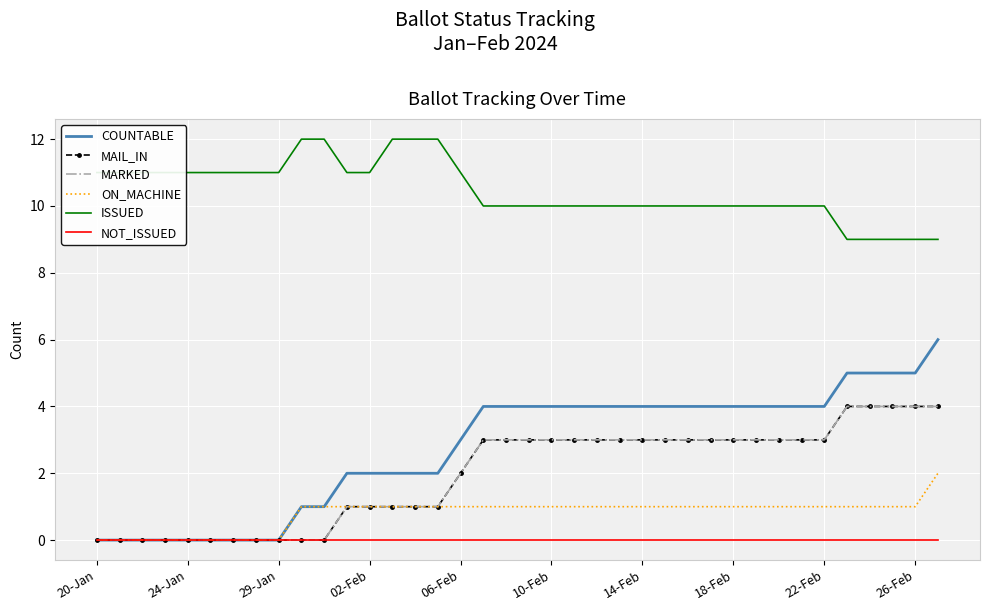

Reading left to right, extract all data points from this chart.

COUNTABLE: 0	0	0	0	0	0	0	0	0	1	1	2	2	2	2	2	3	4	4	4	4	4	4	4	4	4	4	4	4	4	4	4	4	5	5	5	5	6
MAIL_IN: 0	0	0	0	0	0	0	0	0	0	0	1	1	1	1	1	2	3	3	3	3	3	3	3	3	3	3	3	3	3	3	3	3	4	4	4	4	4
MARKED: 0	0	0	0	0	0	0	0	0	0	0	1	1	1	1	1	2	3	3	3	3	3	3	3	3	3	3	3	3	3	3	3	3	4	4	4	4	4
ON_MACHINE: 0	0	0	0	0	0	0	0	0	1	1	1	1	1	1	1	1	1	1	1	1	1	1	1	1	1	1	1	1	1	1	1	1	1	1	1	1	2
ISSUED: 11	11	11	11	11	11	11	11	11	12	12	11	11	12	12	12	11	10	10	10	10	10	10	10	10	10	10	10	10	10	10	10	10	9	9	9	9	9
NOT_ISSUED: 0	0	0	0	0	0	0	0	0	0	0	0	0	0	0	0	0	0	0	0	0	0	0	0	0	0	0	0	0	0	0	0	0	0	0	0	0	0